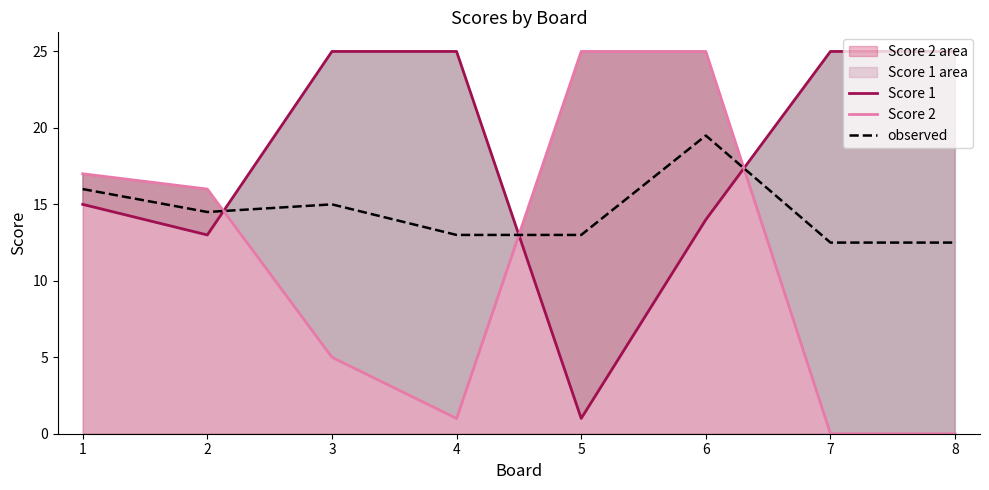

Between 6 and 8, which series saw the biggest shift?

Score 2